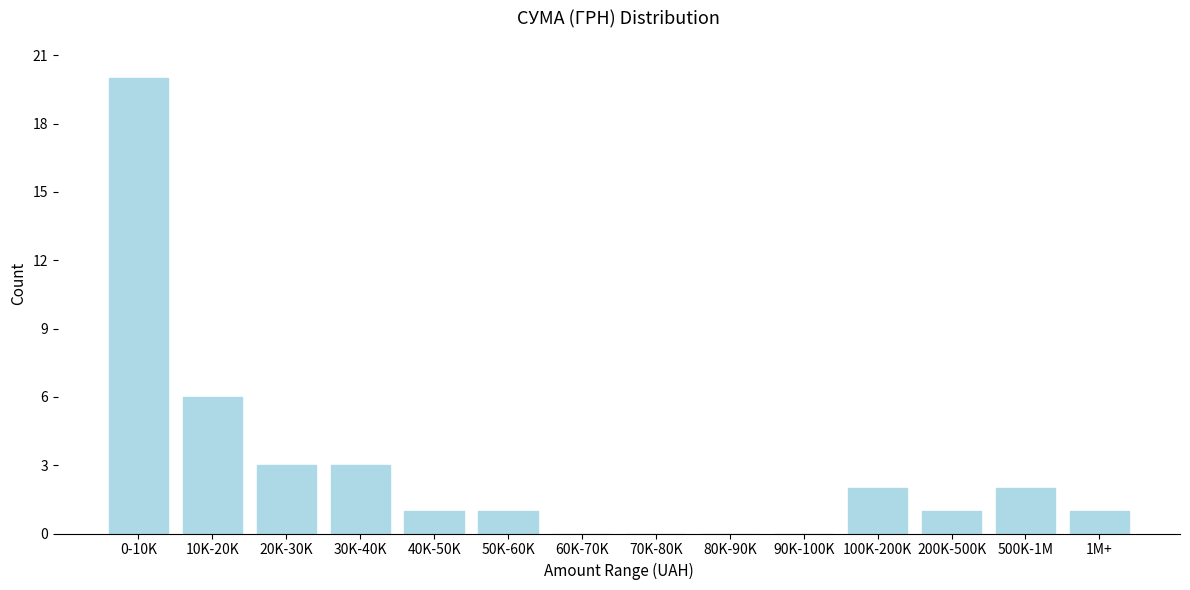

Reading left to right, extract all data points from this chart.

0-10K=20	10K-20K=6	20K-30K=3	30K-40K=3	40K-50K=1	50K-60K=1	60K-70K=0	70K-80K=0	80K-90K=0	90K-100K=0	100K-200K=2	200K-500K=1	500K-1M=2	1M+=1